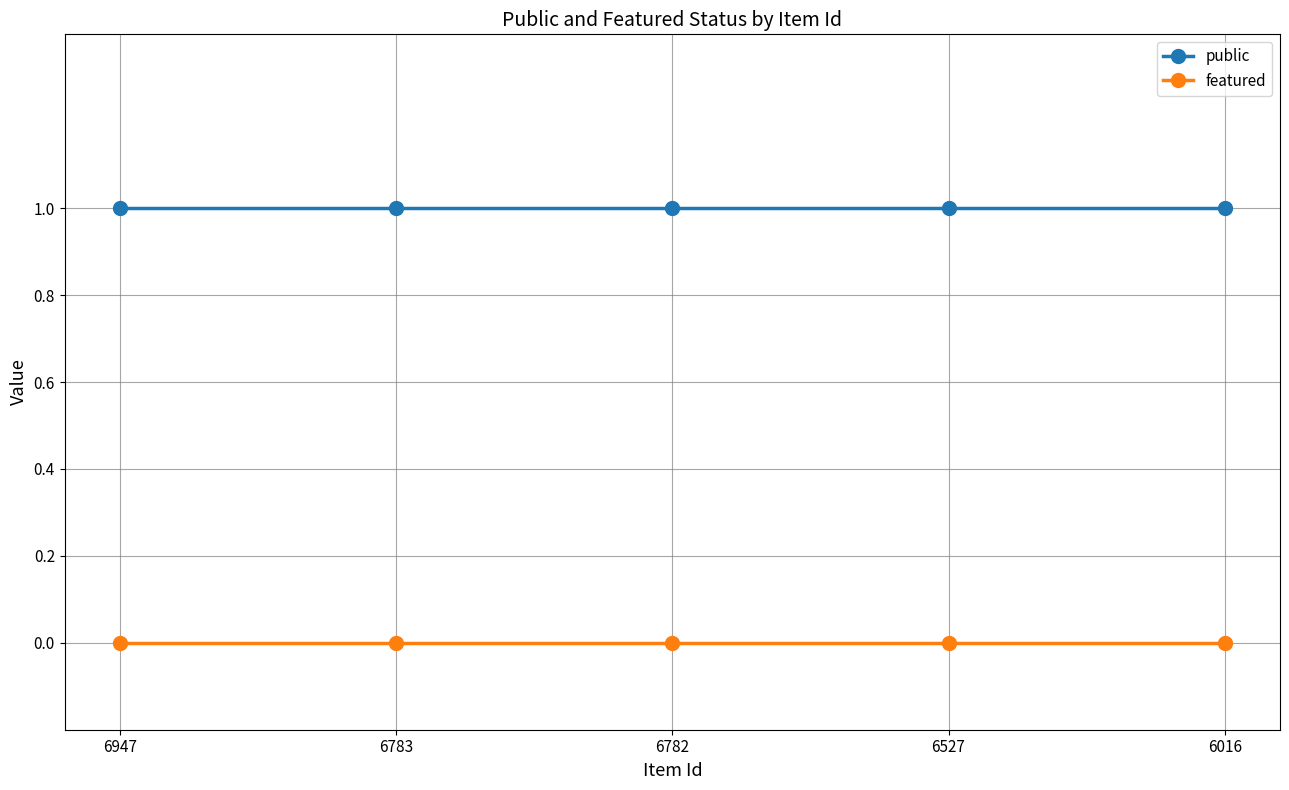

What is the total value across all series at 6783?

1